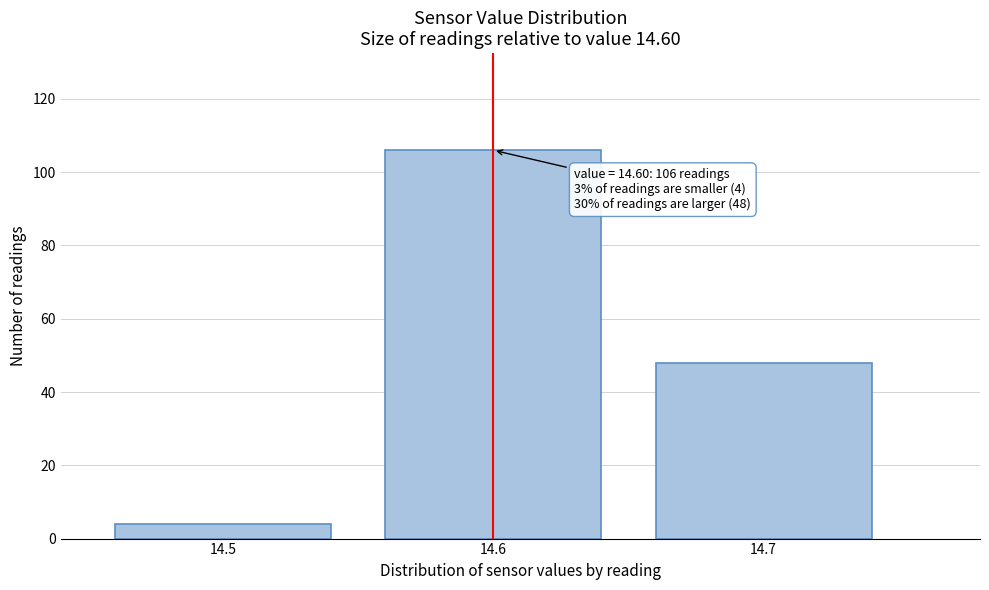

Over which range of the x-axis is the bar tallest?

14.55 to 14.65